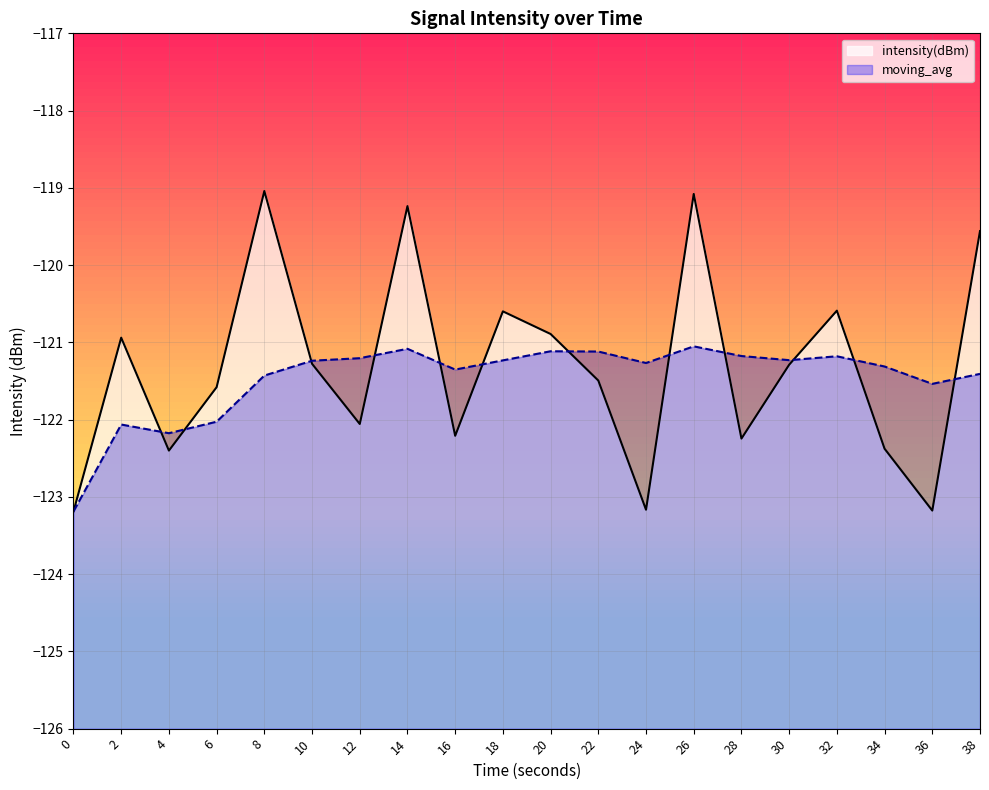

What is the difference between the maximum and minimum values in the moving_avg series?

2.1